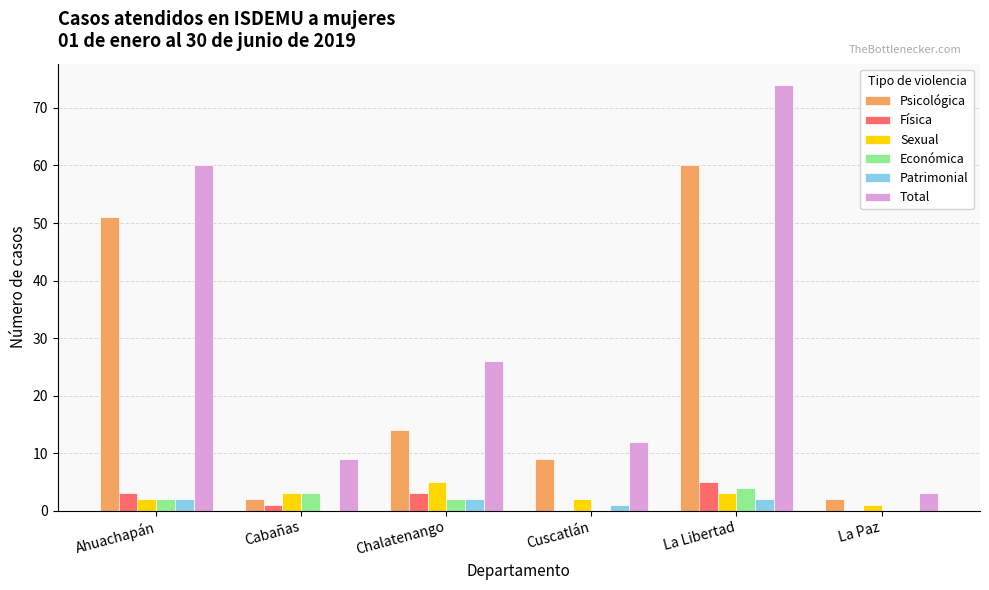

How many Física values are between 0 and 3?

5